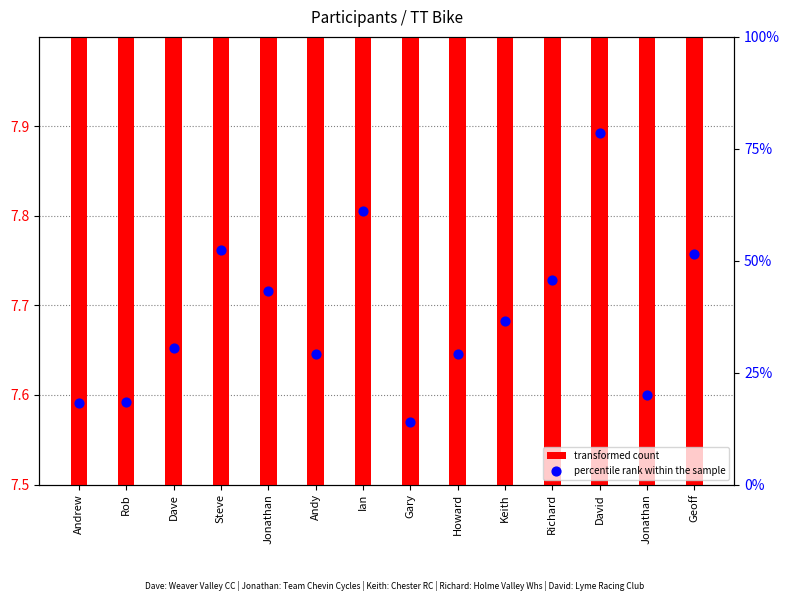

At how many categories does at least one series exceed 52?

3